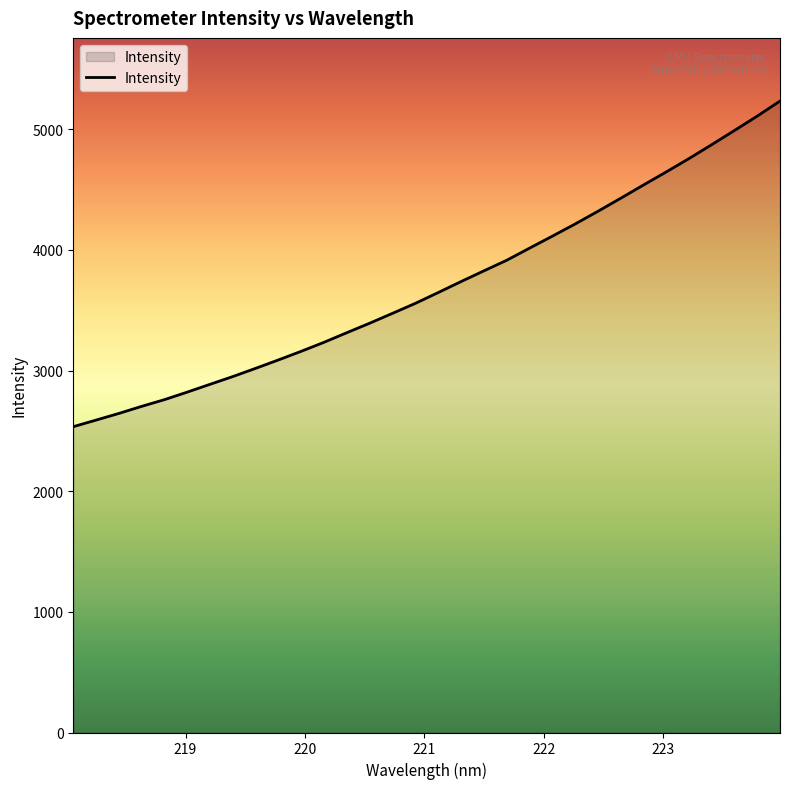

How many lines are shown in the chart?

1